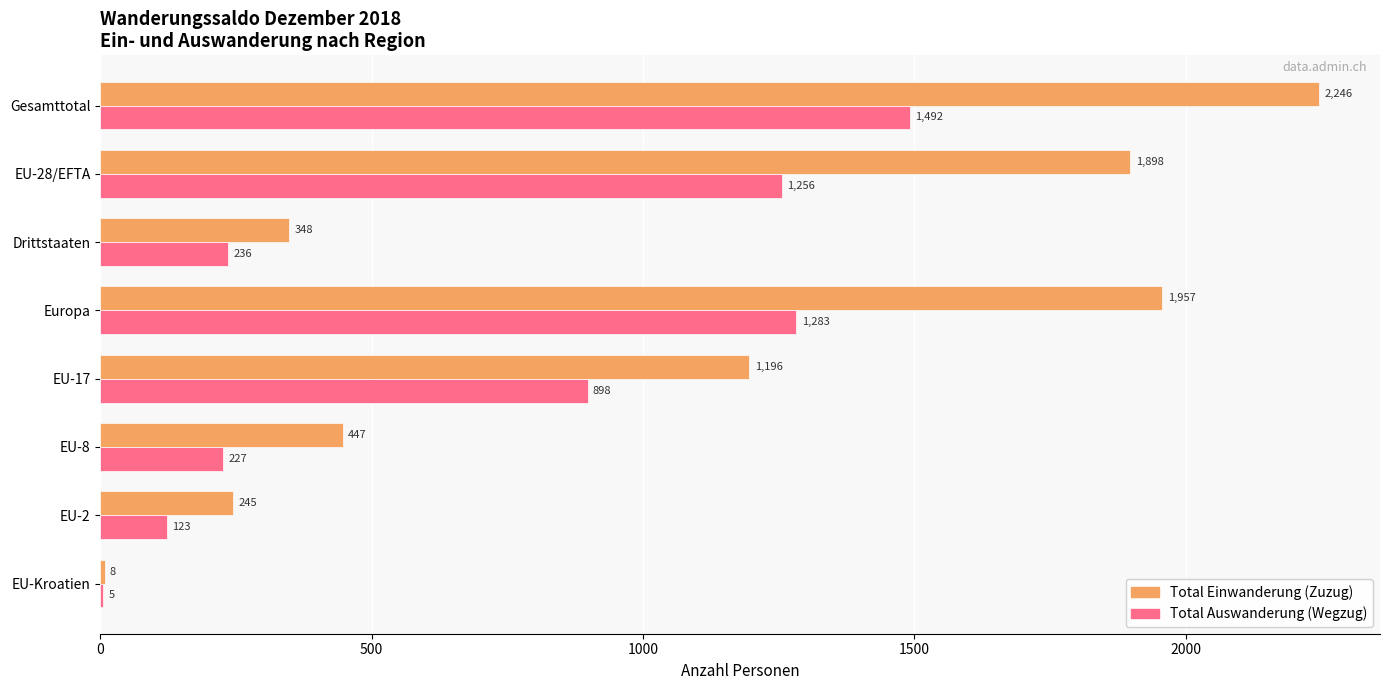

Is it true that Total Auswanderung (Wegzug) equals 304 at EU-8?

False